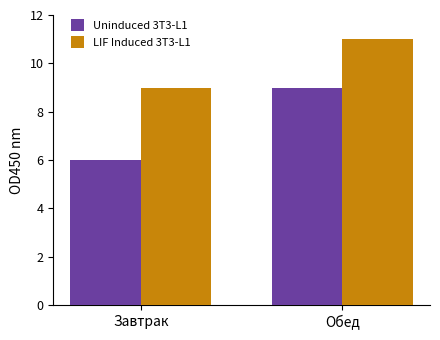

What is the label of the 2nd bar from the right?

Завтрак